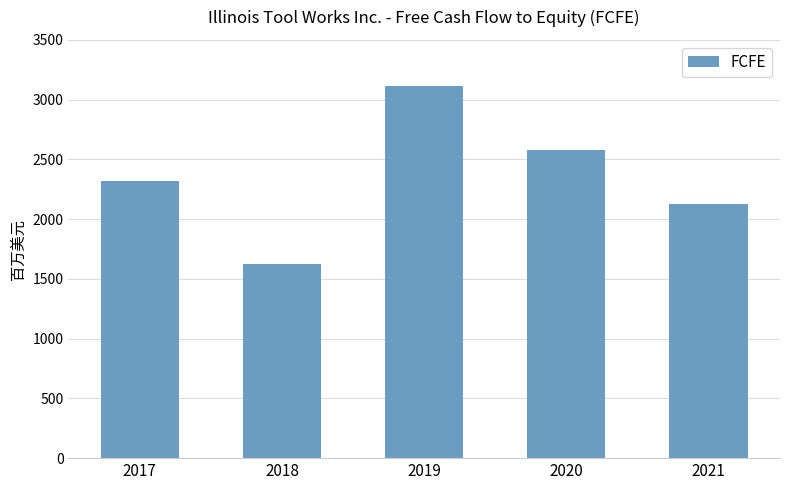

Rank the categories by value from highest to lowest.

2019, 2020, 2017, 2021, 2018